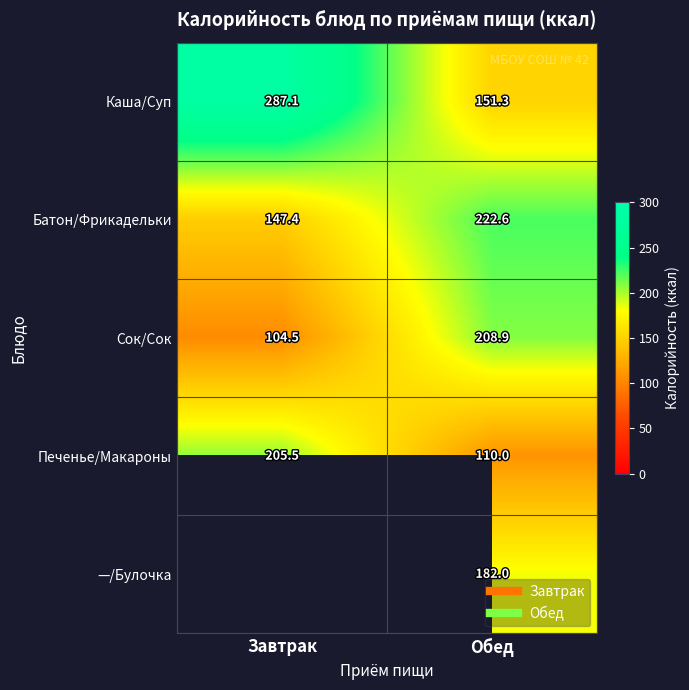

Rank the categories by Печенье/Макароны value from lowest to highest.

Обед, Завтрак